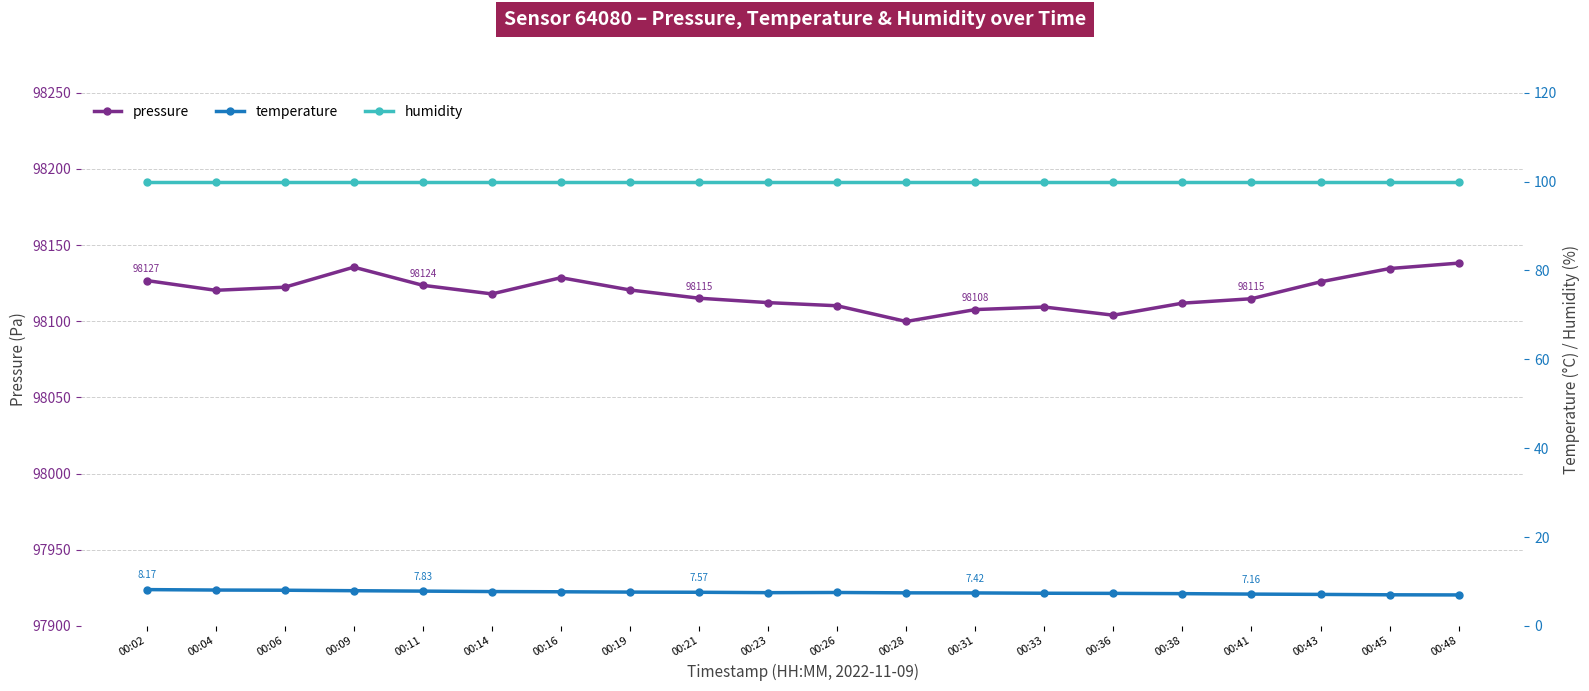

Where is the first local maximum for temperature?

00:26